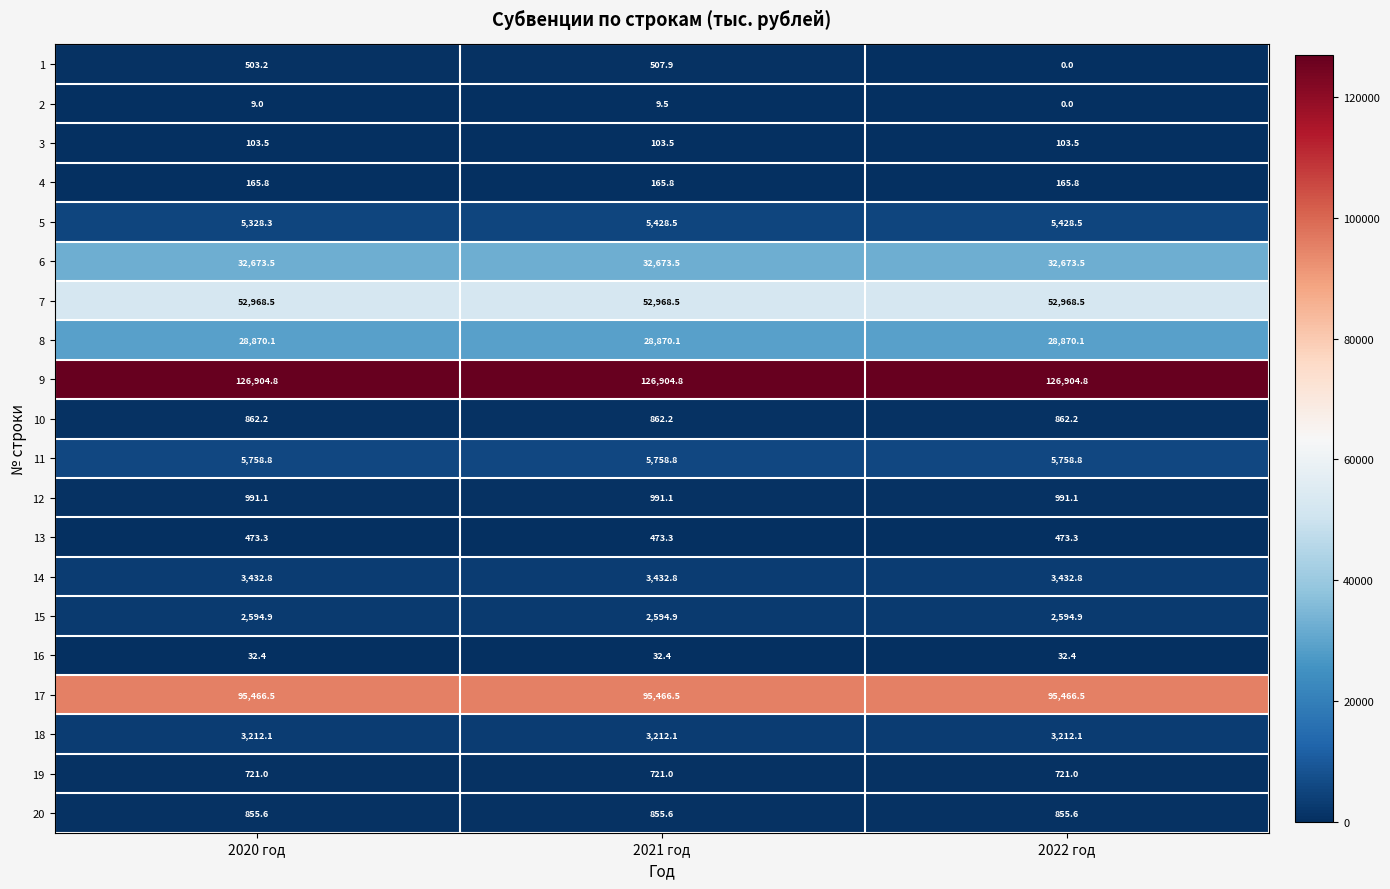

What is the difference between the highest and lowest values at 2020 год?

126895.8